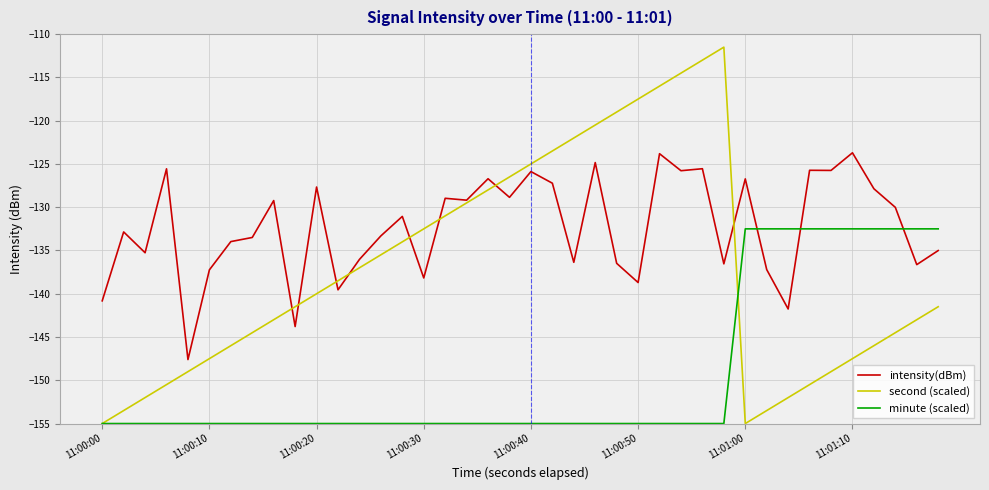

Which series has the widest spread of values?

second (scaled)